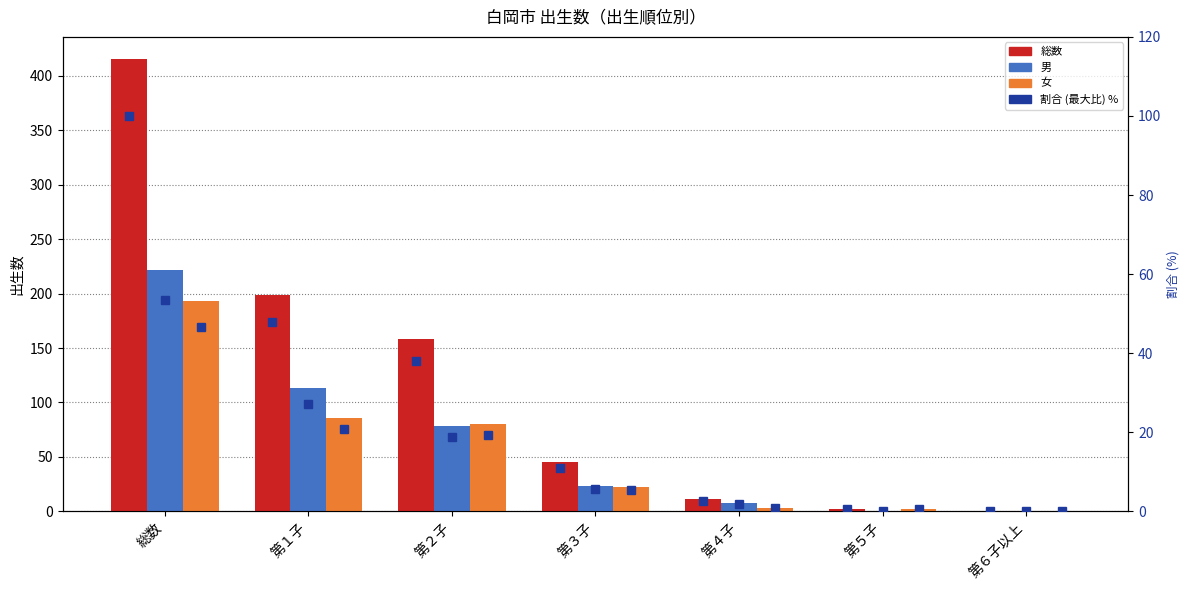

Count the number of data series in this chart.

3